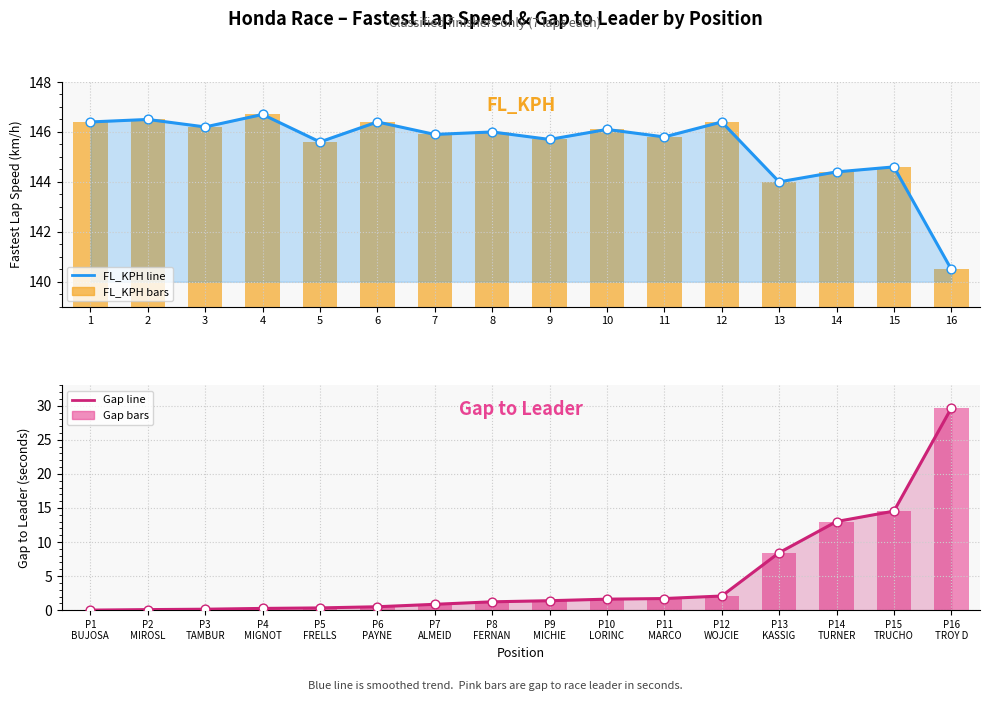

Which series contains the lowest Y value?

GAP_FIRST (line)